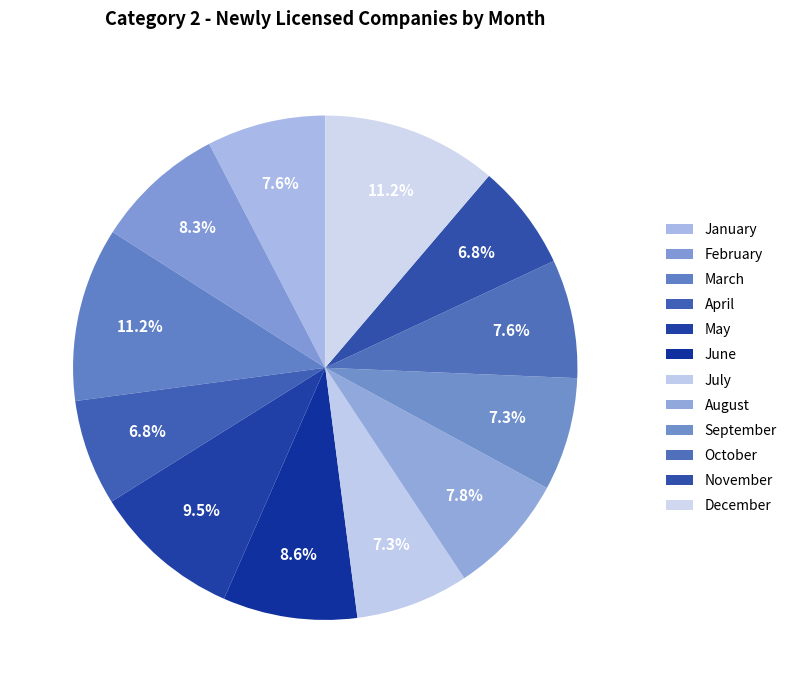

How many slices are in this pie chart?

12